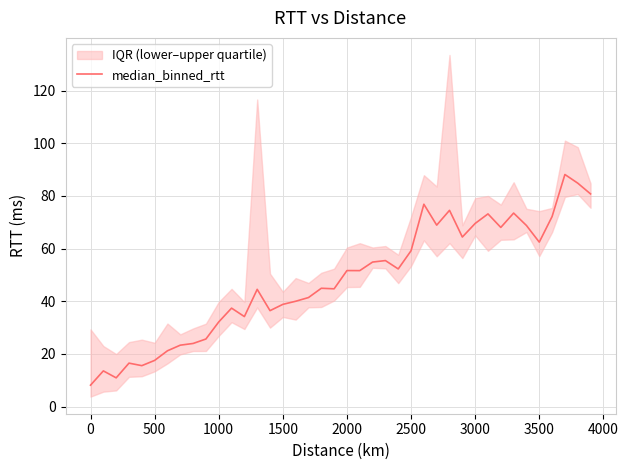

What is the difference between the maximum and minimum values?

80.0